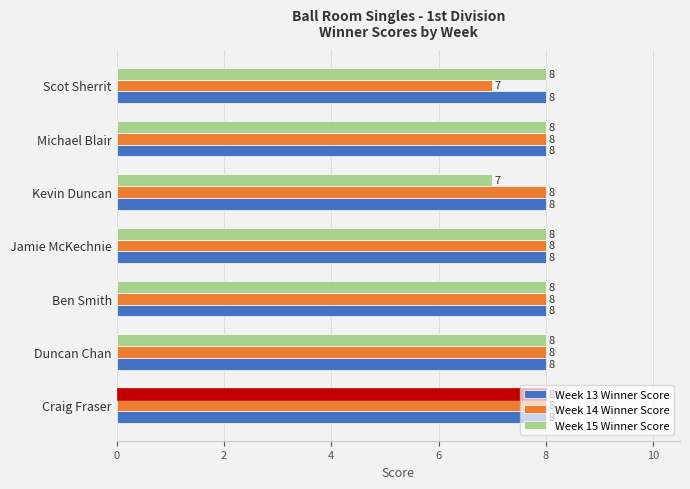

Is it true that Week 13 Winner Score equals 8 at Kevin Duncan?

True